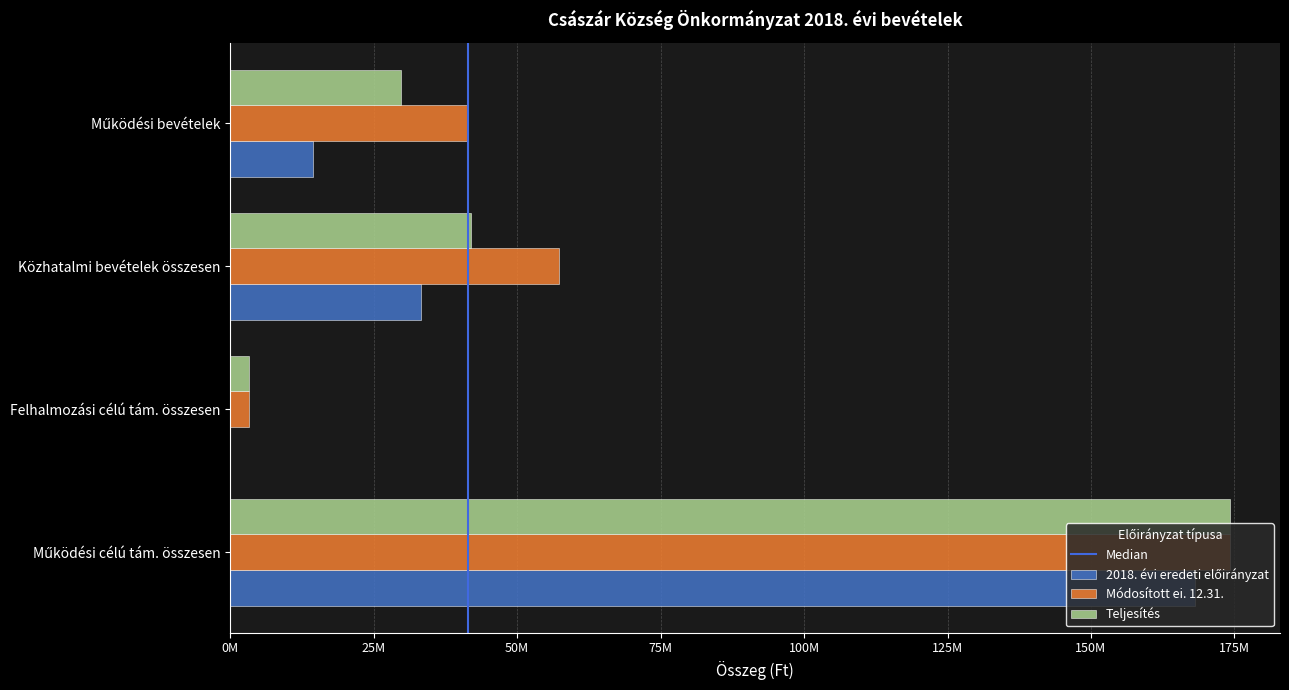

What is the difference between the maximum and minimum values in the 2018. évi eredeti előirányzat series?

168141328